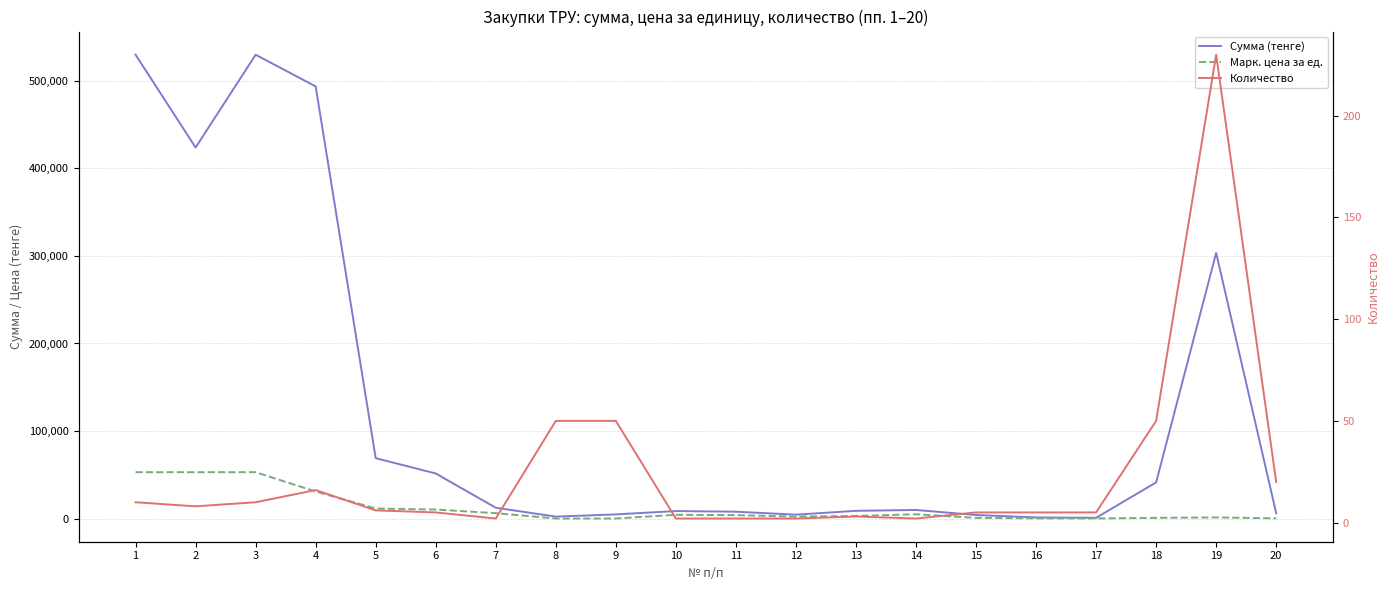

Which series has the widest spread of values?

Сумма (тенге)